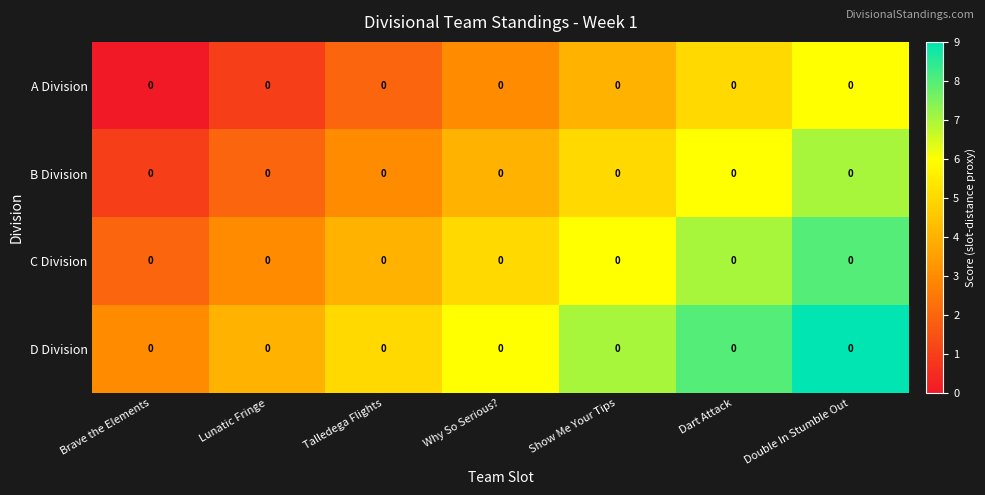

List the series in order of their peak value, lowest first.

A Division, B Division, C Division, D Division